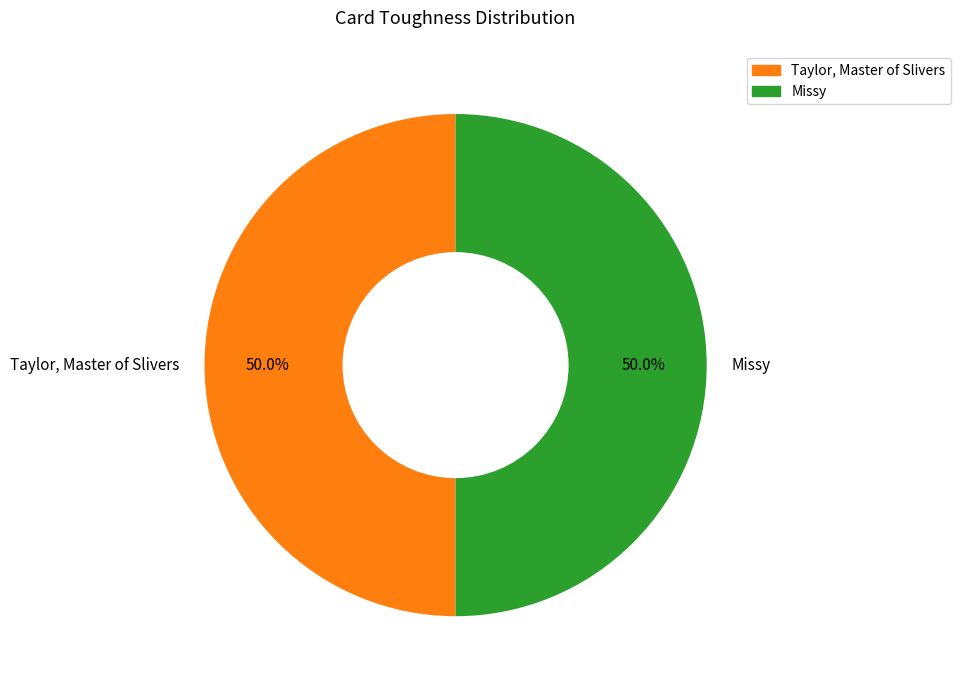

To the nearest percent, what is the average slice percentage?

50%